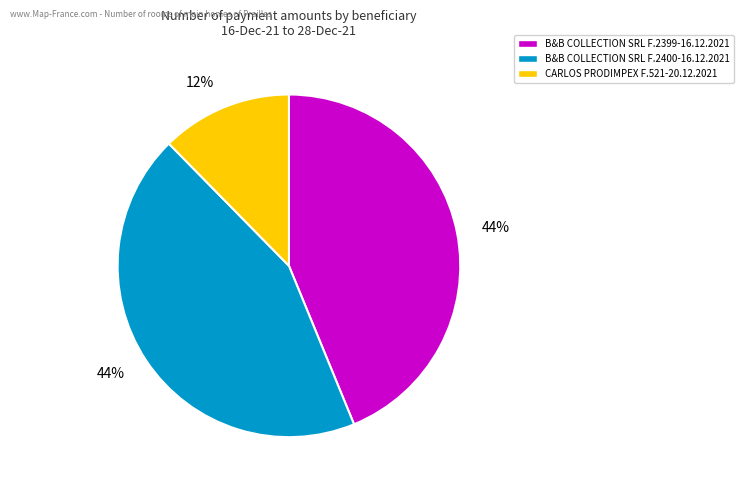

Do B&B COLLECTION SRL F.2399-16.12.2021 and B&B COLLECTION SRL F.2400-16.12.2021 together represent more than half of the pie?

Yes